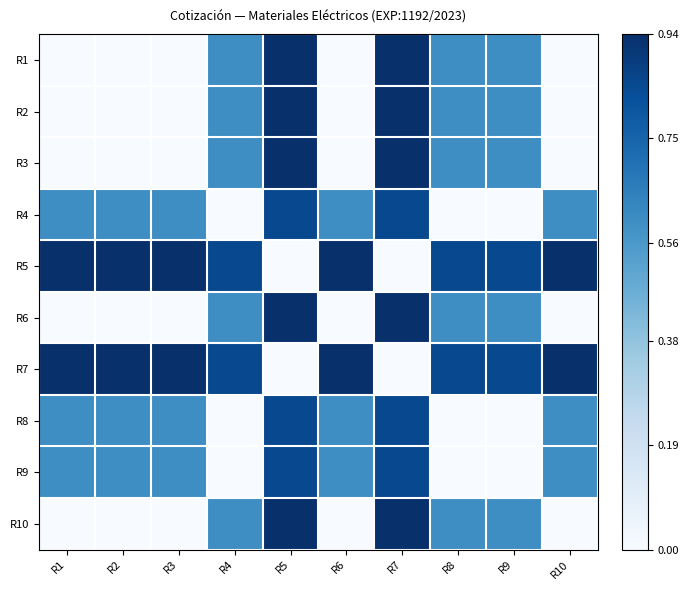

Reading left to right, what are all the values shown in this chart?

R1: R1=0.0	R2=0.0	R3=0.0	R4=0.6	R5=0.9	R6=0.0	R7=0.9	R8=0.6	R9=0.6	R10=0.0
R2: R1=0.0	R2=0.0	R3=0.0	R4=0.6	R5=0.9	R6=0.0	R7=0.9	R8=0.6	R9=0.6	R10=0.0
R3: R1=0.0	R2=0.0	R3=0.0	R4=0.6	R5=0.9	R6=0.0	R7=0.9	R8=0.6	R9=0.6	R10=0.0
R4: R1=0.6	R2=0.6	R3=0.6	R4=0.0	R5=0.8	R6=0.6	R7=0.8	R8=0.0	R9=0.0	R10=0.6
R5: R1=0.9	R2=0.9	R3=0.9	R4=0.8	R5=0.0	R6=0.9	R7=0.0	R8=0.8	R9=0.8	R10=0.9
R6: R1=0.0	R2=0.0	R3=0.0	R4=0.6	R5=0.9	R6=0.0	R7=0.9	R8=0.6	R9=0.6	R10=0.0
R7: R1=0.9	R2=0.9	R3=0.9	R4=0.8	R5=0.0	R6=0.9	R7=0.0	R8=0.8	R9=0.8	R10=0.9
R8: R1=0.6	R2=0.6	R3=0.6	R4=0.0	R5=0.8	R6=0.6	R7=0.8	R8=0.0	R9=0.0	R10=0.6
R9: R1=0.6	R2=0.6	R3=0.6	R4=0.0	R5=0.8	R6=0.6	R7=0.8	R8=0.0	R9=0.0	R10=0.6
R10: R1=0.0	R2=0.0	R3=0.0	R4=0.6	R5=0.9	R6=0.0	R7=0.9	R8=0.6	R9=0.6	R10=0.0